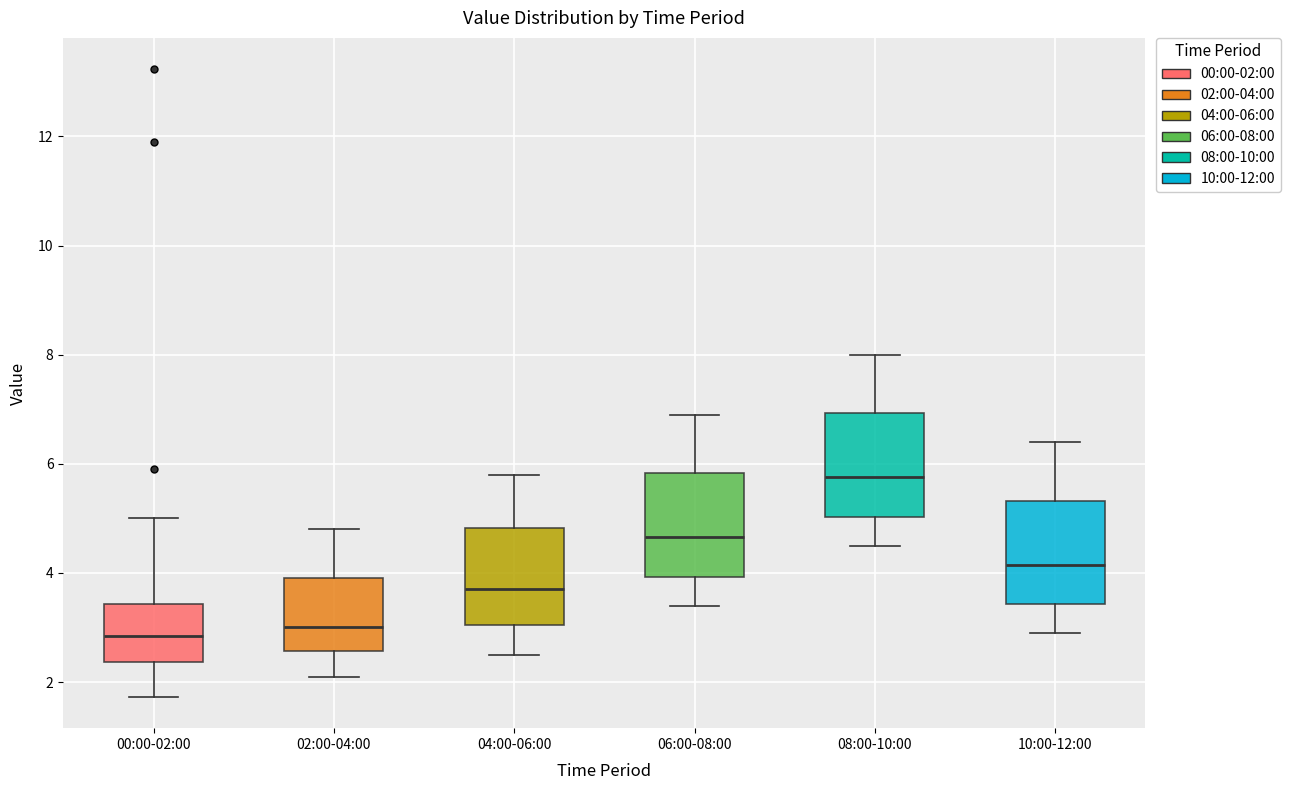

Reading left to right, read every box against the y-axis: the position of its median line, the range the box covers, and the ends of its whiskers. The values are not printed on the chart, so give them approximately, as read against the axis.

00:00-02:00: median 2.8, box 2.4 to 3.4, whiskers 1.8 to 5.0
02:00-04:00: median 3.0, box 2.6 to 4.0, whiskers 2.2 to 4.8
04:00-06:00: median 3.8, box 3.0 to 4.8, whiskers 2.6 to 5.8
06:00-08:00: median 4.6, box 4.0 to 5.8, whiskers 3.4 to 7.0
08:00-10:00: median 5.8, box 5.0 to 7.0, whiskers 4.6 to 8.0
10:00-12:00: median 4.2, box 3.4 to 5.4, whiskers 3.0 to 6.4